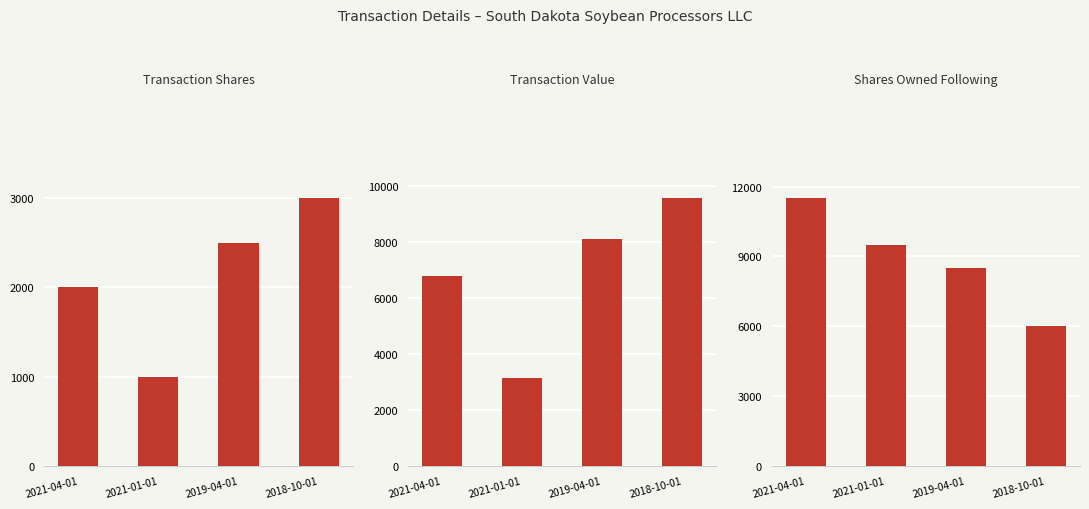

What is the label of the 2nd bar from the left?

2021-01-01